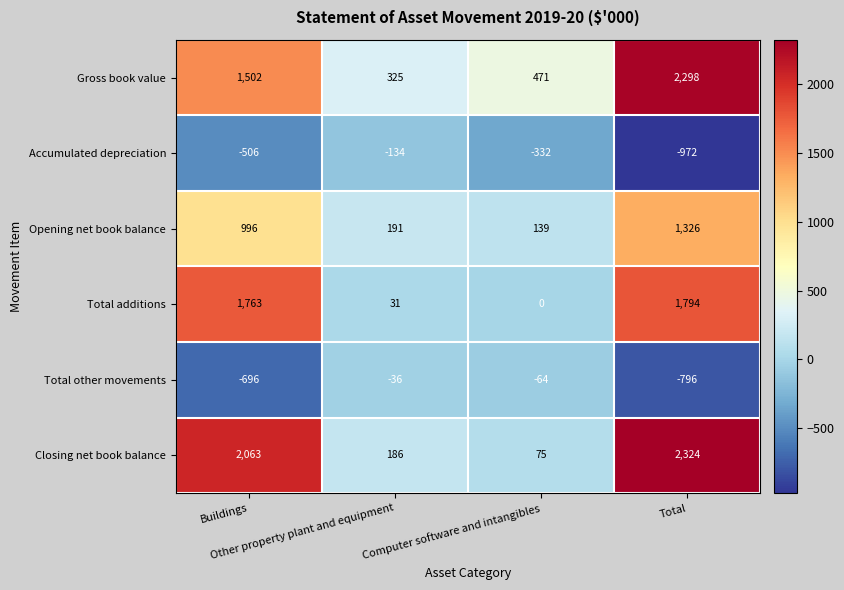

Which series has the largest total across all categories?

Closing net book balance